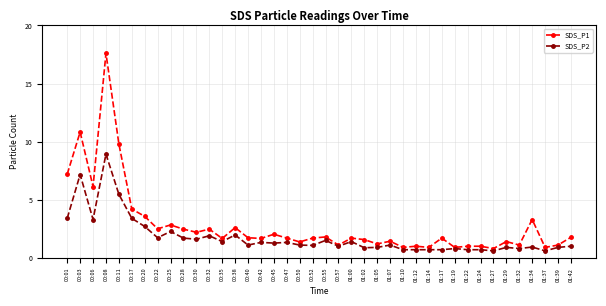

List the series in order of their peak value, highest first.

SDS_P1, SDS_P2